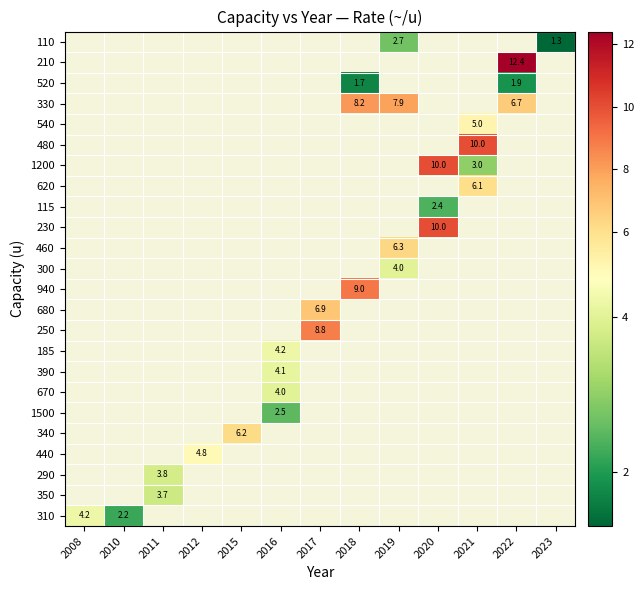

How many categories are shown in the chart?

13